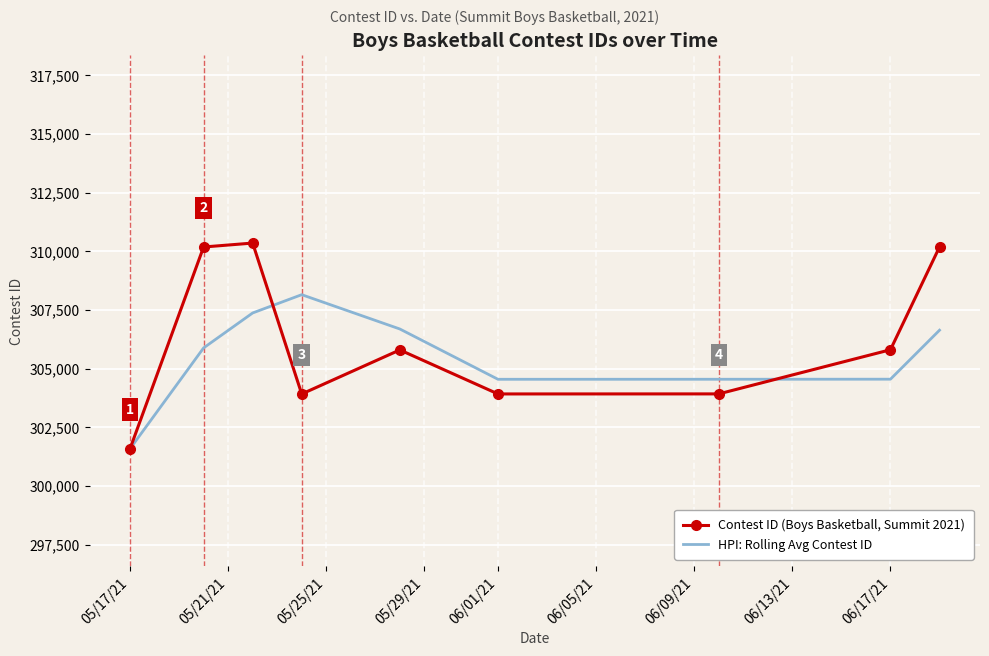

Rank the series by their average value, from lowest to highest.

HPI: Rolling Avg Contest ID, Contest ID (Boys Basketball, Summit 2021)